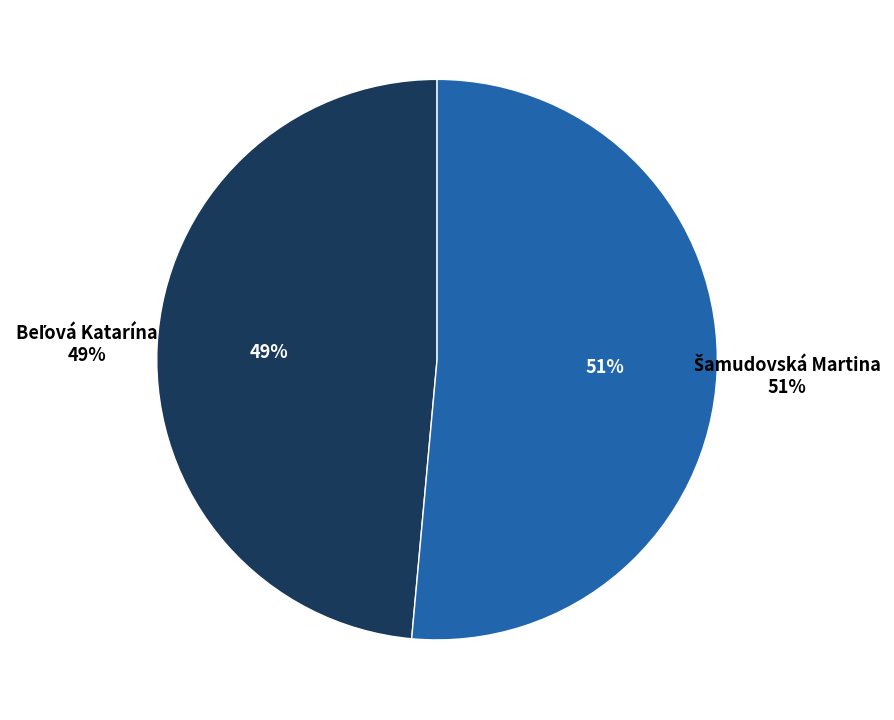

What percentage do Šamudovská Martina and Beľová Katarína together represent?

100.0%